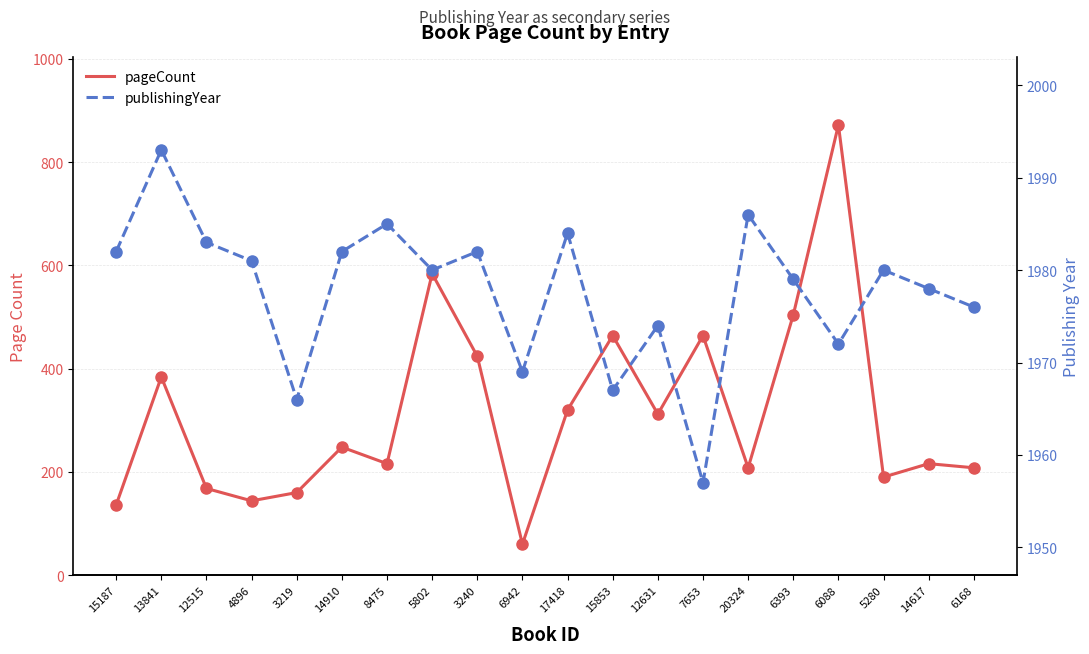

At 12631, list the series in order from largest to smallest.

publishingYear, pageCount